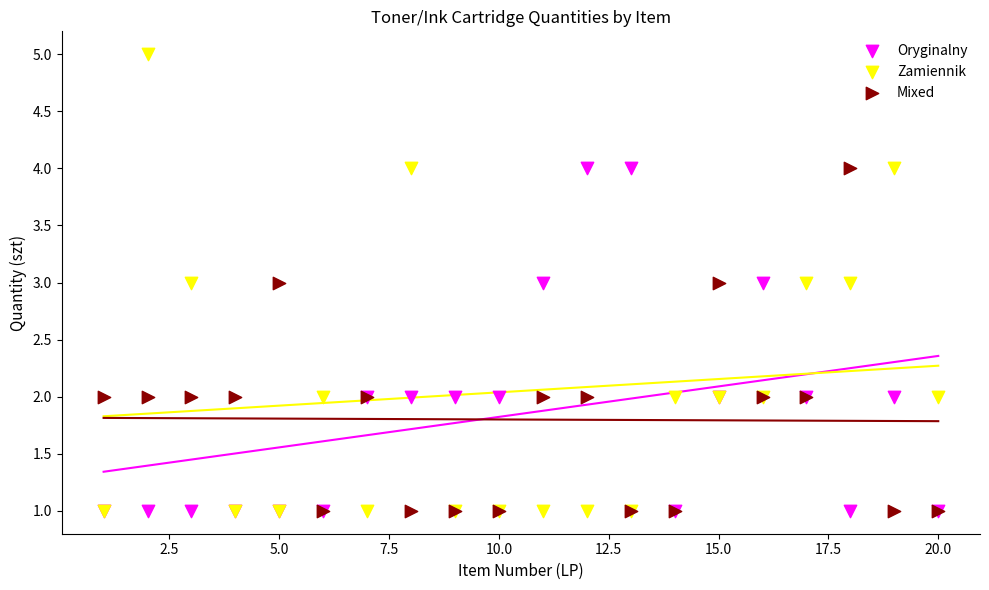

Which series has the widest spread of Y values?

Zamiennik